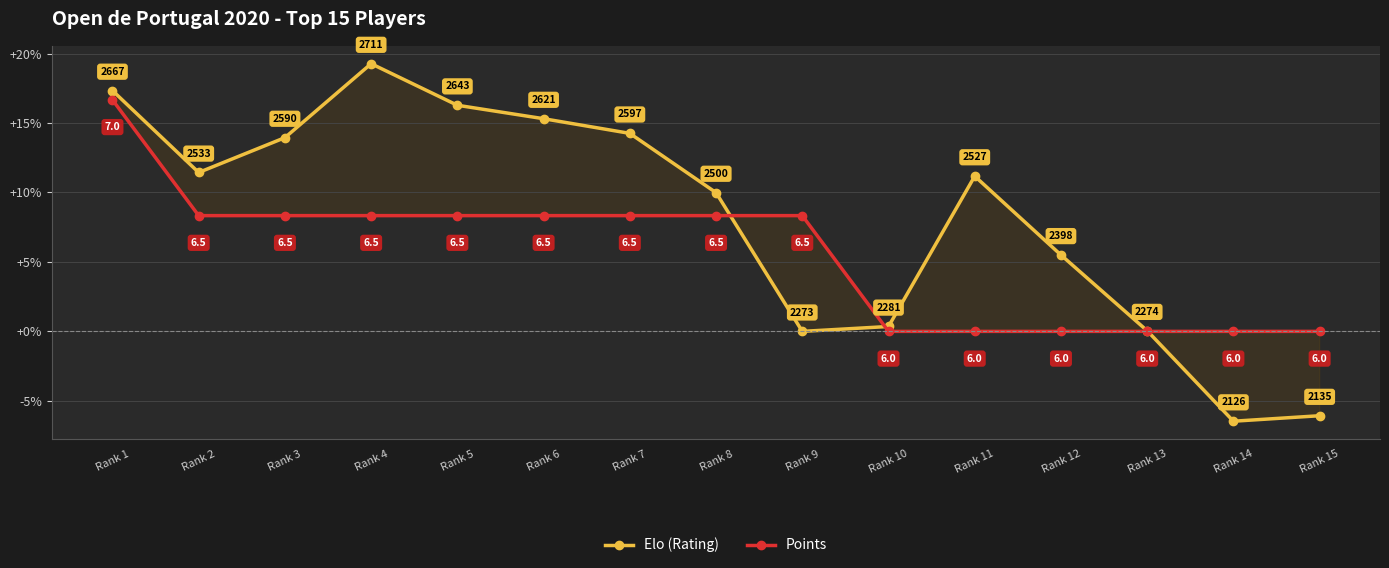

At which category is the sum across all series the highest?

Rank 1